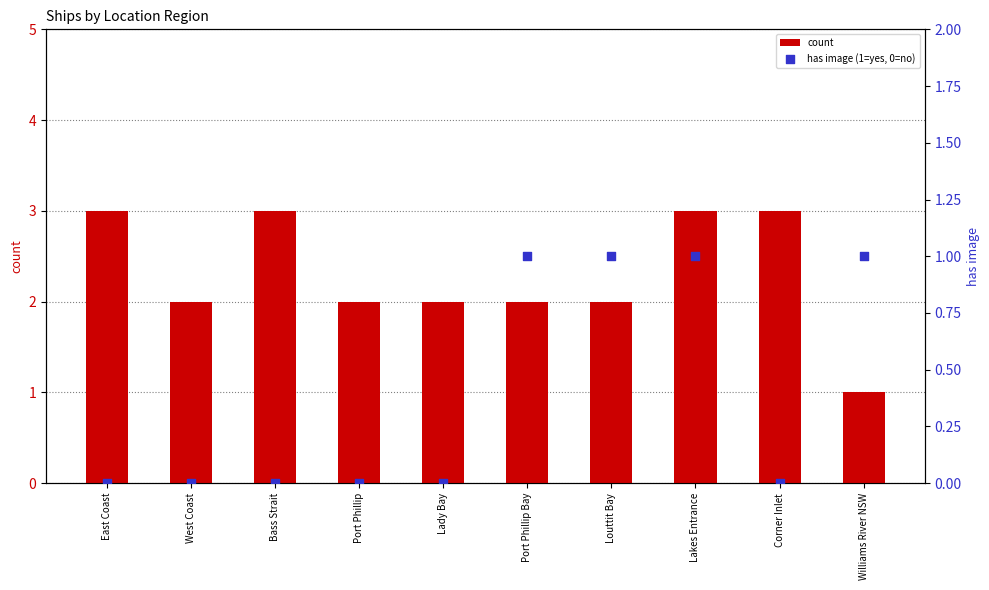

Which series has the largest Y range (max minus min)?

count